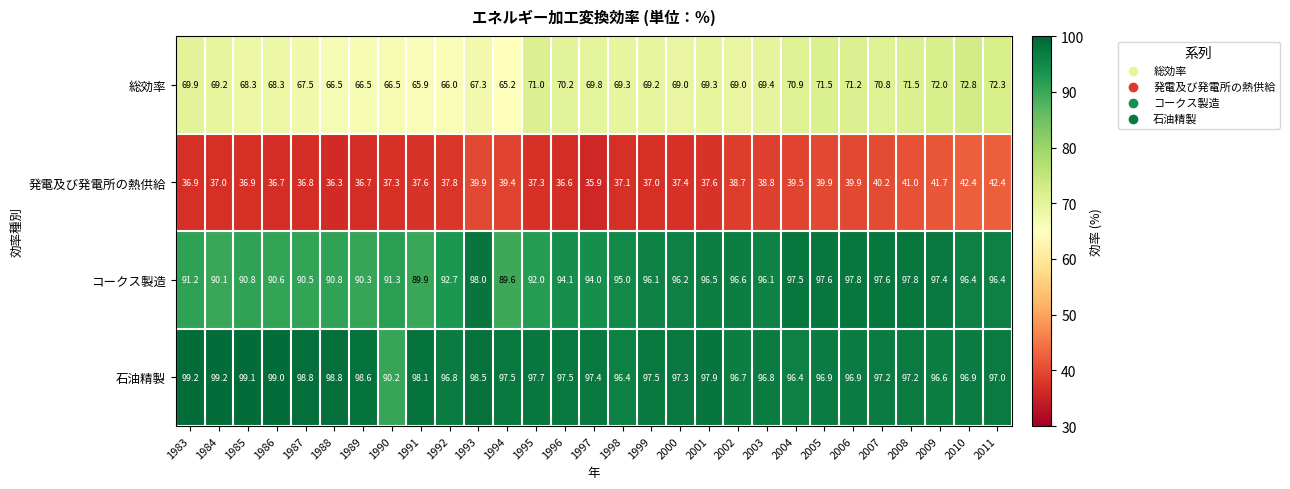

What is the difference between the maximum and minimum values in the コークス製造 series?

8.4